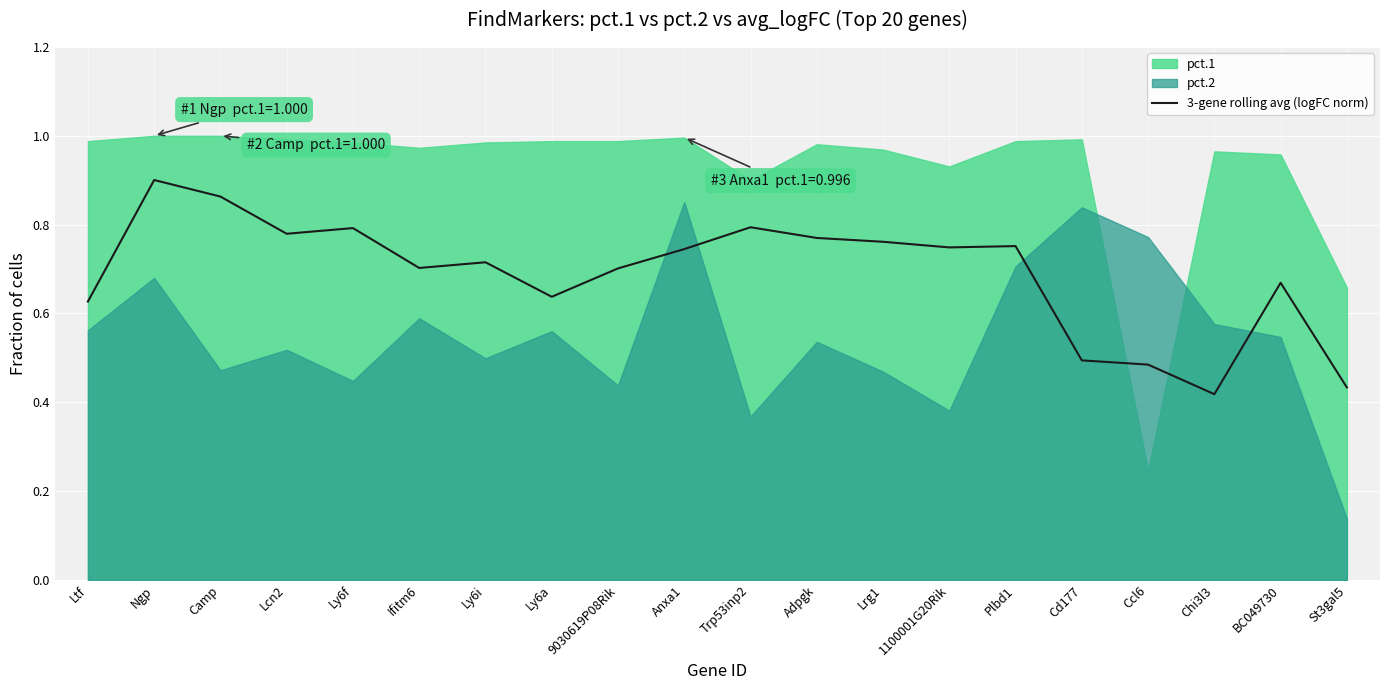

What is the label of the 6th point from the left?

Ifitm6